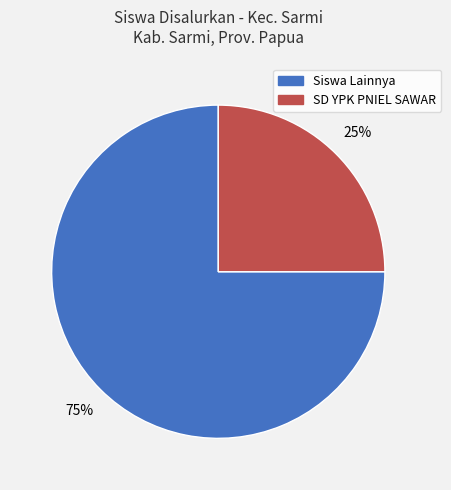

To the nearest percent, what is the difference between the largest and smallest slice percentages?

50%